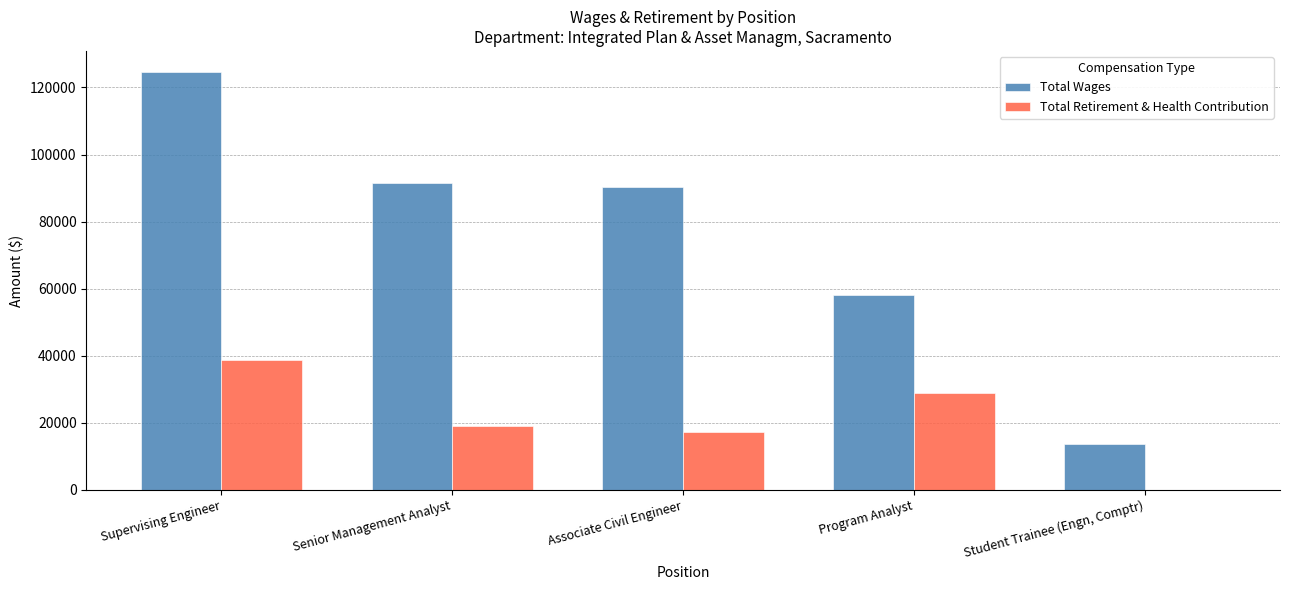

What is the greatest value displayed?

124656